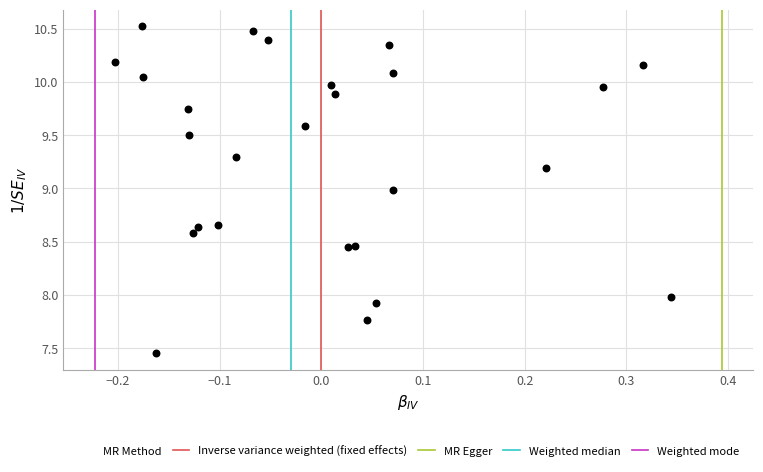

What is the range of Y values (max minus min)?

3.1